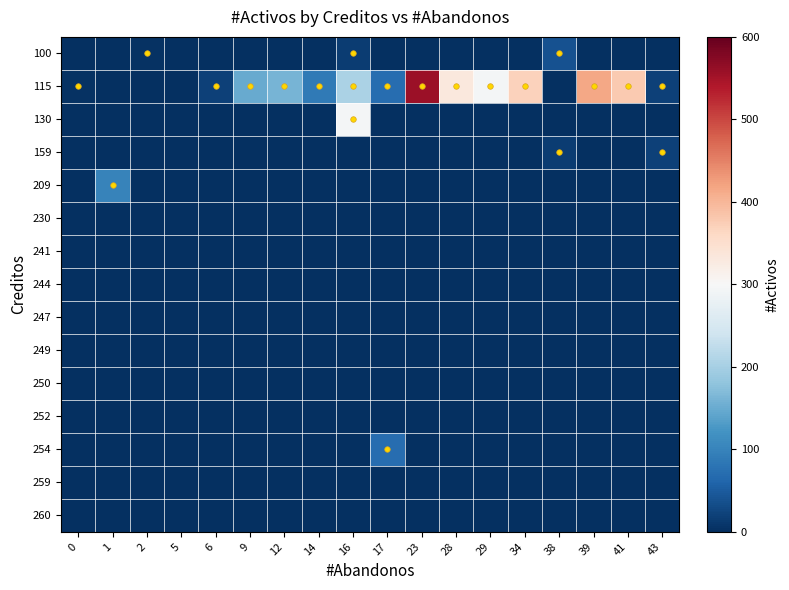

Reading left to right, list all the values displayed in this chart.

100: 0=0	1=0	2=4	5=0	6=0	9=0	12=0	14=0	16=16	17=0	23=0	28=0	29=0	34=0	38=38	39=0	41=0	43=0
115: 0=3	1=0	2=0	5=0	6=20	9=148	12=160	14=87	16=206	17=71	23=557	28=331	29=293	34=368	38=0	39=417	41=379	43=21
130: 0=0	1=0	2=0	5=0	6=0	9=0	12=0	14=0	16=295	17=0	23=0	28=0	29=0	34=0	38=0	39=0	41=0	43=0
159: 0=0	1=0	2=0	5=0	6=0	9=0	12=0	14=0	16=0	17=0	23=0	28=0	29=0	34=0	38=16	39=0	41=0	43=21
209: 0=0	1=100	2=0	5=0	6=0	9=0	12=0	14=0	16=0	17=0	23=0	28=0	29=0	34=0	38=0	39=0	41=0	43=0
230: 0=0	1=0	2=0	5=0	6=0	9=0	12=0	14=0	16=0	17=0	23=0	28=0	29=0	34=0	38=0	39=0	41=0	43=0
241: 0=0	1=0	2=0	5=0	6=0	9=0	12=0	14=0	16=0	17=0	23=0	28=0	29=0	34=0	38=0	39=0	41=0	43=0
244: 0=0	1=0	2=0	5=0	6=0	9=0	12=0	14=0	16=0	17=0	23=0	28=0	29=0	34=0	38=0	39=0	41=0	43=0
247: 0=0	1=0	2=0	5=0	6=0	9=0	12=0	14=0	16=0	17=0	23=0	28=0	29=0	34=0	38=0	39=0	41=0	43=0
249: 0=0	1=0	2=0	5=0	6=0	9=0	12=0	14=0	16=0	17=0	23=0	28=0	29=0	34=0	38=0	39=0	41=0	43=0
250: 0=0	1=0	2=0	5=0	6=0	9=0	12=0	14=0	16=0	17=0	23=0	28=0	29=0	34=0	38=0	39=0	41=0	43=0
252: 0=0	1=0	2=0	5=0	6=0	9=0	12=0	14=0	16=0	17=0	23=0	28=0	29=0	34=0	38=0	39=0	41=0	43=0
254: 0=0	1=0	2=0	5=0	6=0	9=0	12=0	14=0	16=0	17=71	23=0	28=0	29=0	34=0	38=0	39=0	41=0	43=0
259: 0=0	1=0	2=0	5=0	6=0	9=0	12=0	14=0	16=0	17=0	23=0	28=0	29=0	34=0	38=0	39=0	41=0	43=0
260: 0=0	1=0	2=0	5=0	6=0	9=0	12=0	14=0	16=0	17=0	23=0	28=0	29=0	34=0	38=0	39=0	41=0	43=0